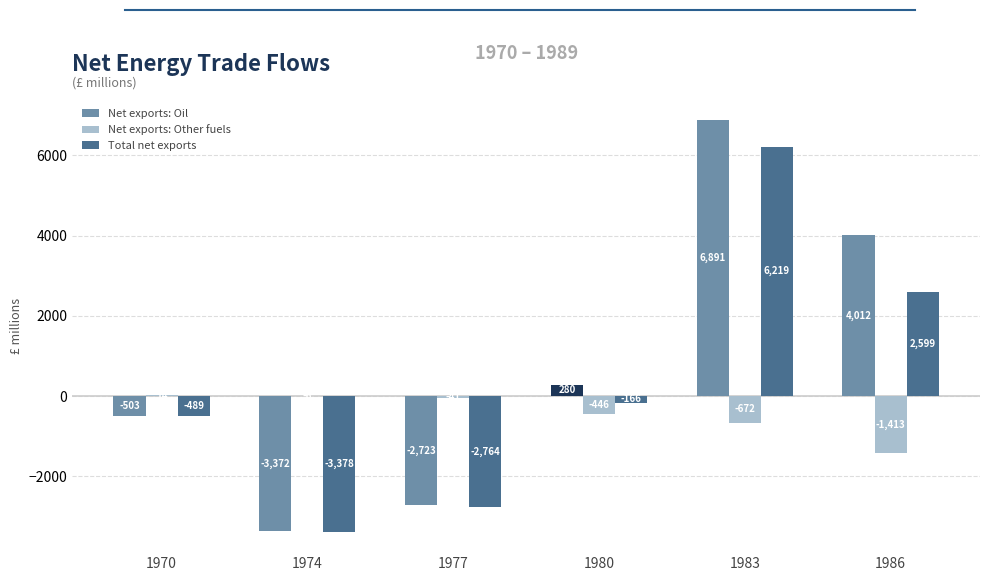

Is it true that Net exports: Oil equals 6891 at 1983?

True